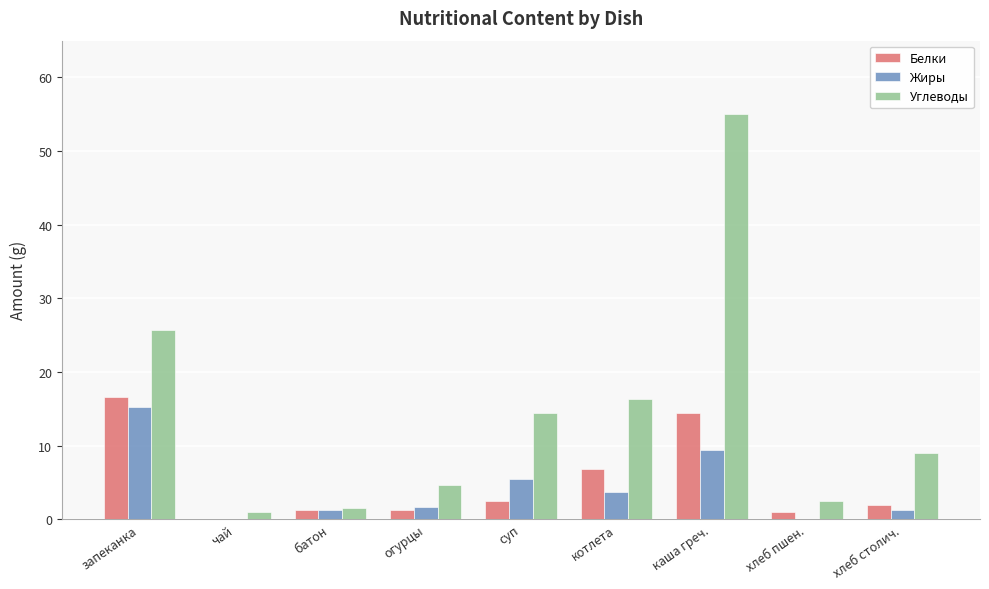

At which category is the sum across all series the highest?

каша греч.